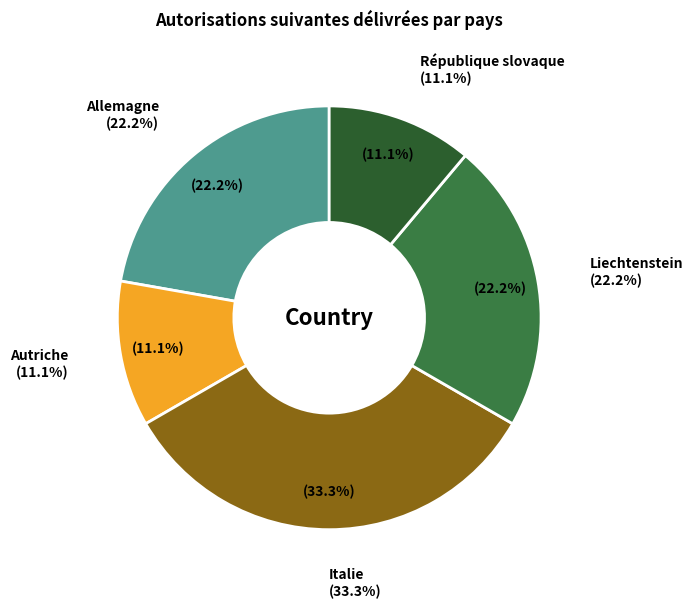

What percentage do Allemagne and Liechtenstein together represent?

44.4%